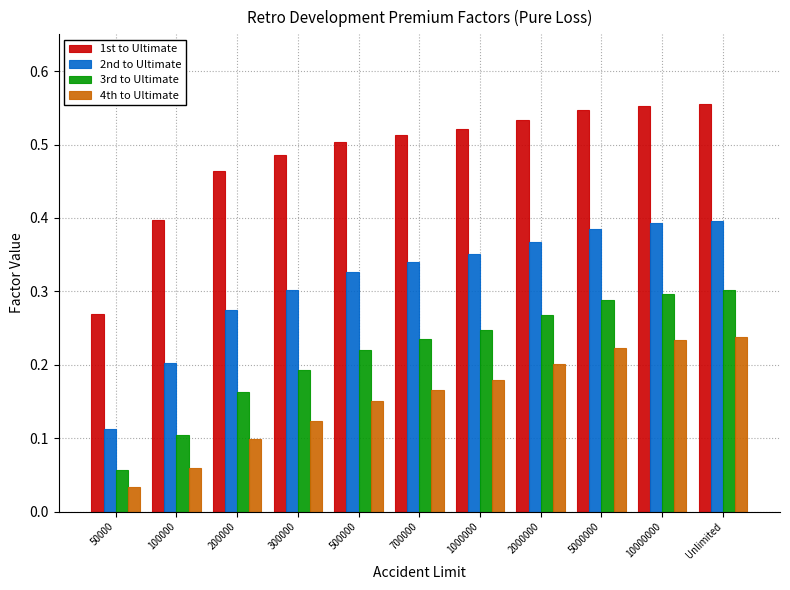

At which category does the chart reach its minimum across all series?

50000